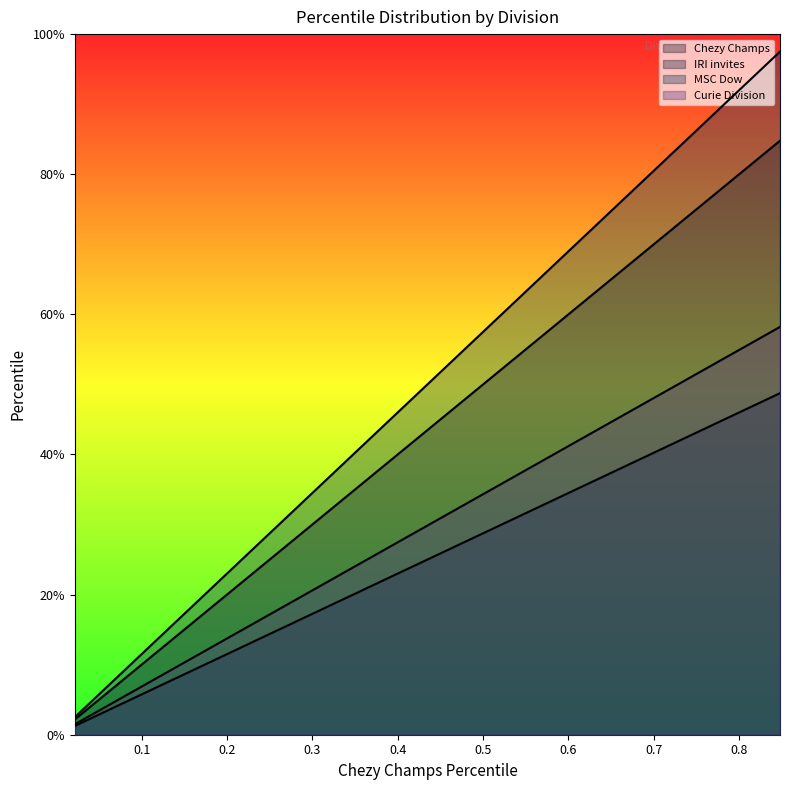

What is the label of the 38th point from the left?

0.8260869565217391